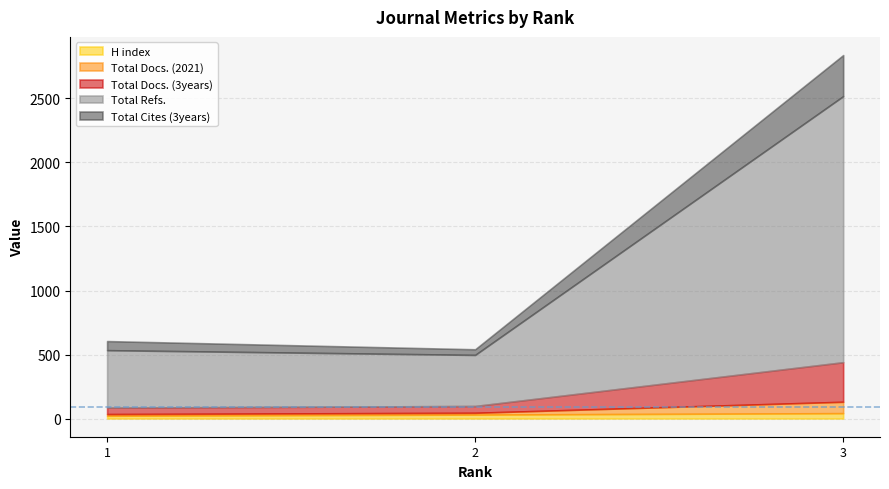

Reading left to right, what are all the values shown in this chart?

H index: 1=22	2=31	3=42
Total Docs. (2021): 1=13	2=14	3=89
Total Docs. (3years): 1=50	2=53	3=309
Total Refs.: 1=449	2=399	3=2078
Total Cites (3years): 1=71	2=44	3=321